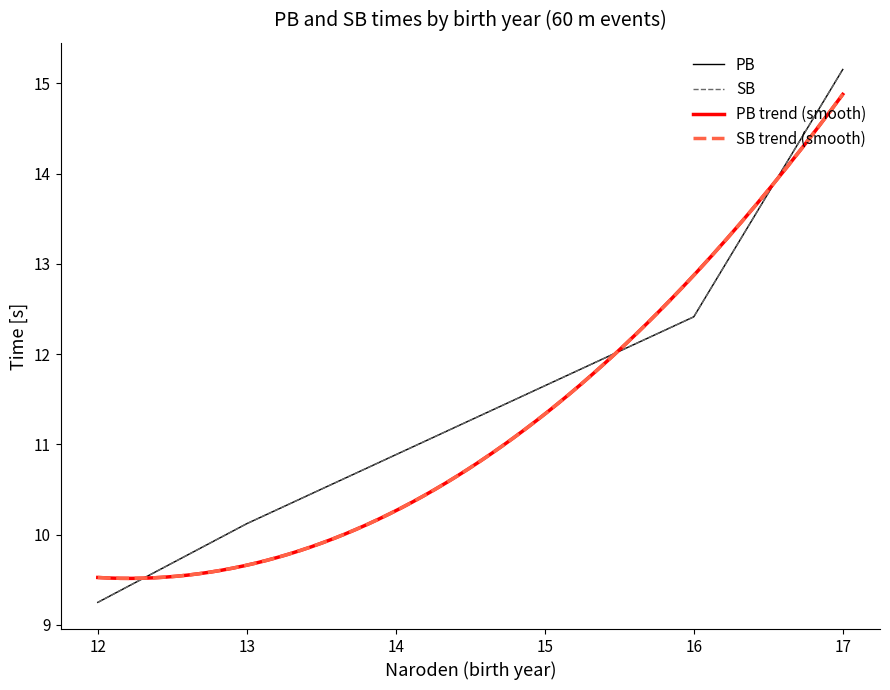

Is it true that SB equals 4.8 at 16?

False